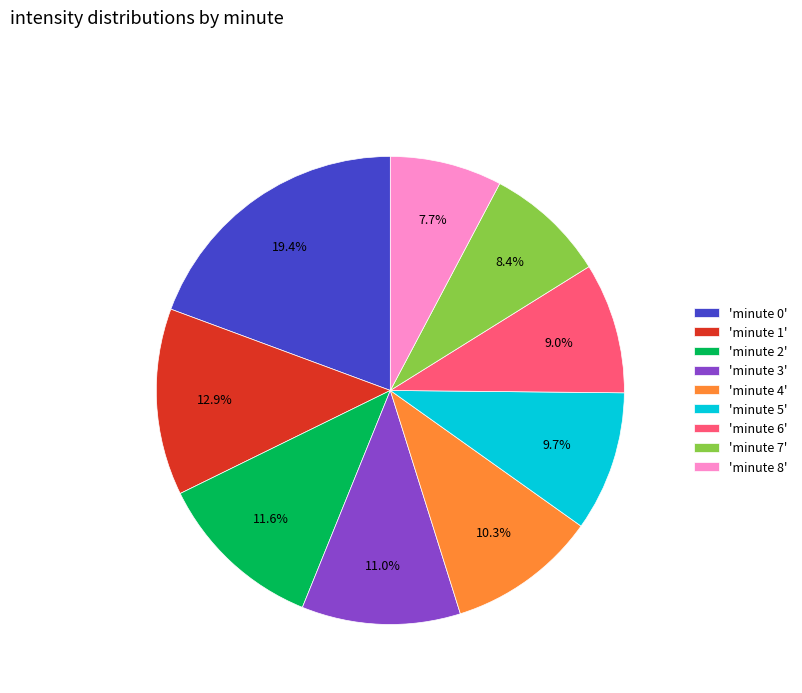

Which slice is the largest?

'minute 0'